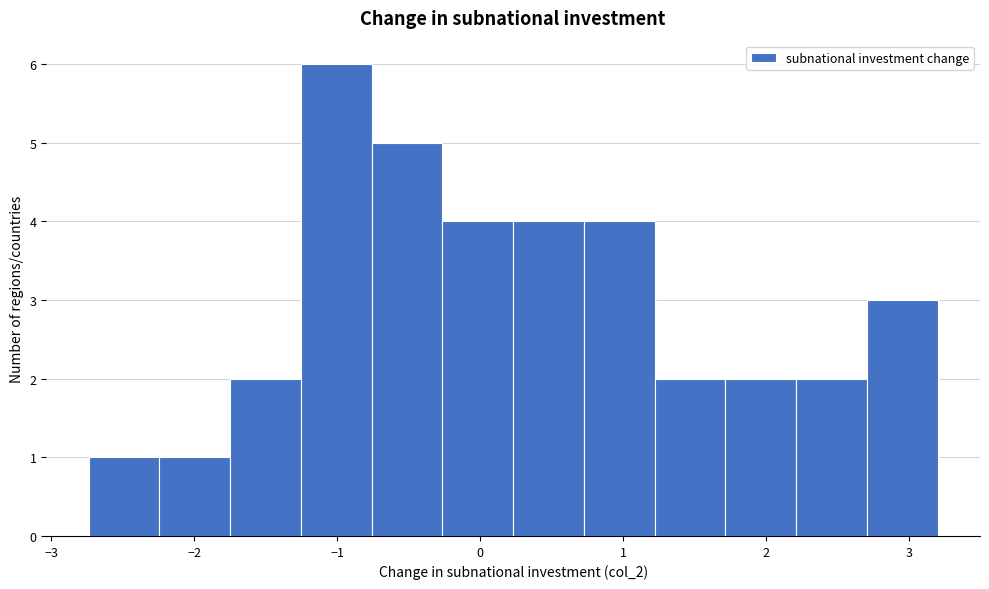

Over which range of the x-axis is the bar tallest?

-1.3 to -0.8